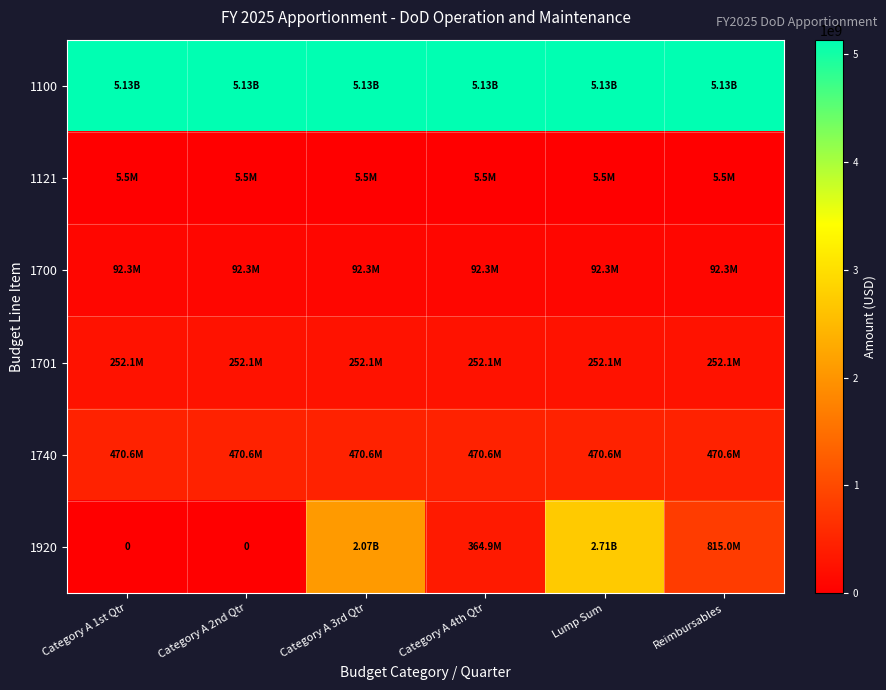

The value of 1100 at Category A 3rd Qtr is 1835335208. True or false?

False